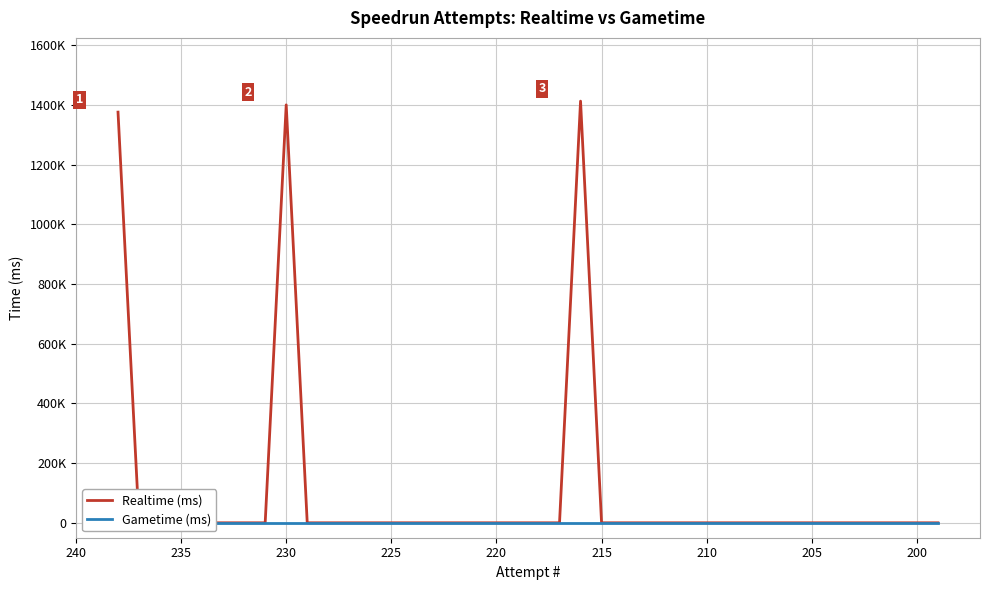

How many lines are shown in the chart?

2